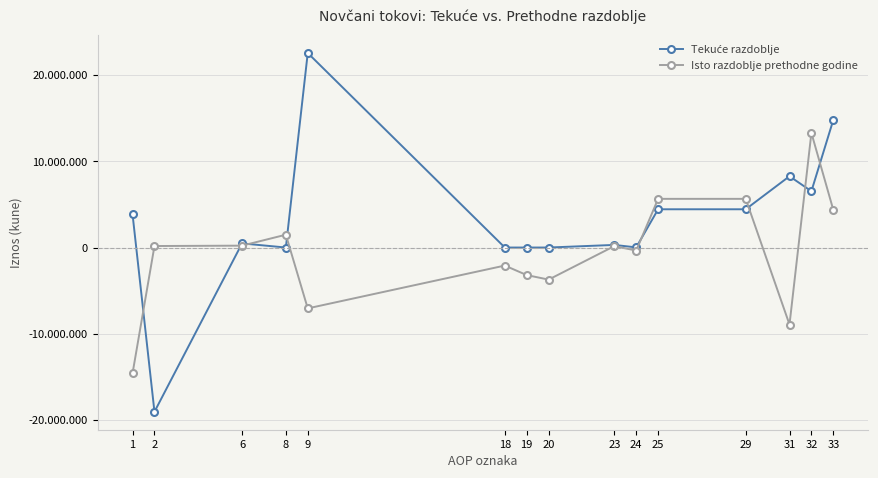

Is this an area chart (filled region under the line)?

No